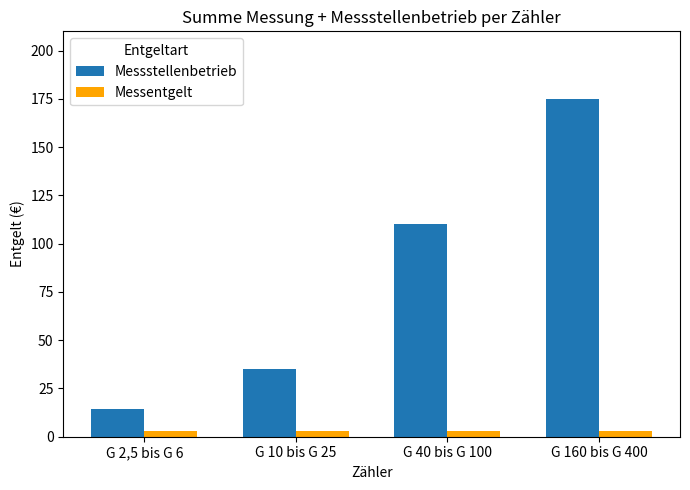

What is the value of the Messstellenbetrieb bar at the 3rd from the left?

110.0